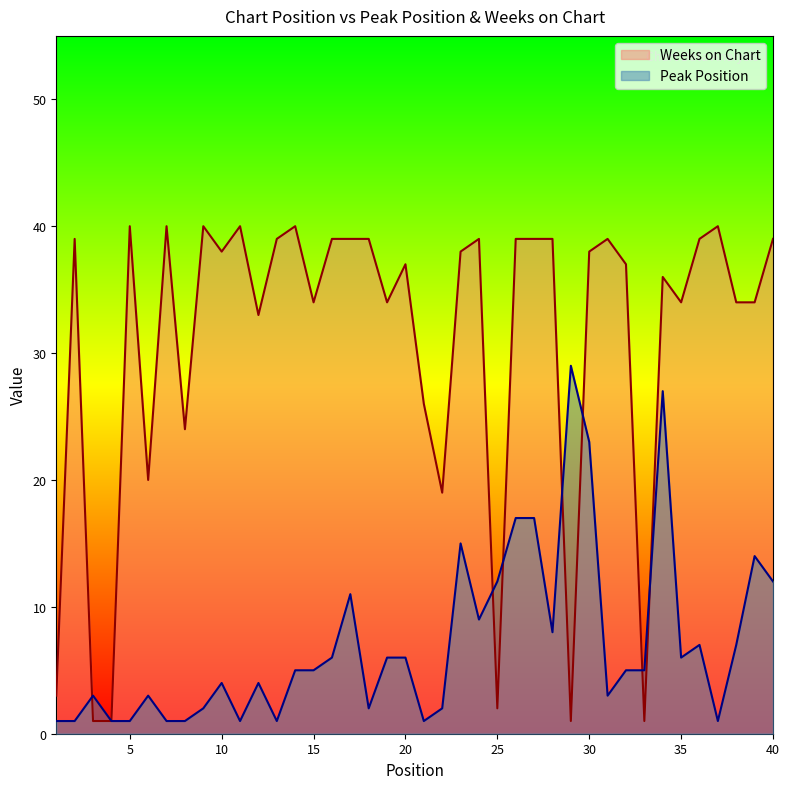

The value of Peak Position at 25 is 12. True or false?

True